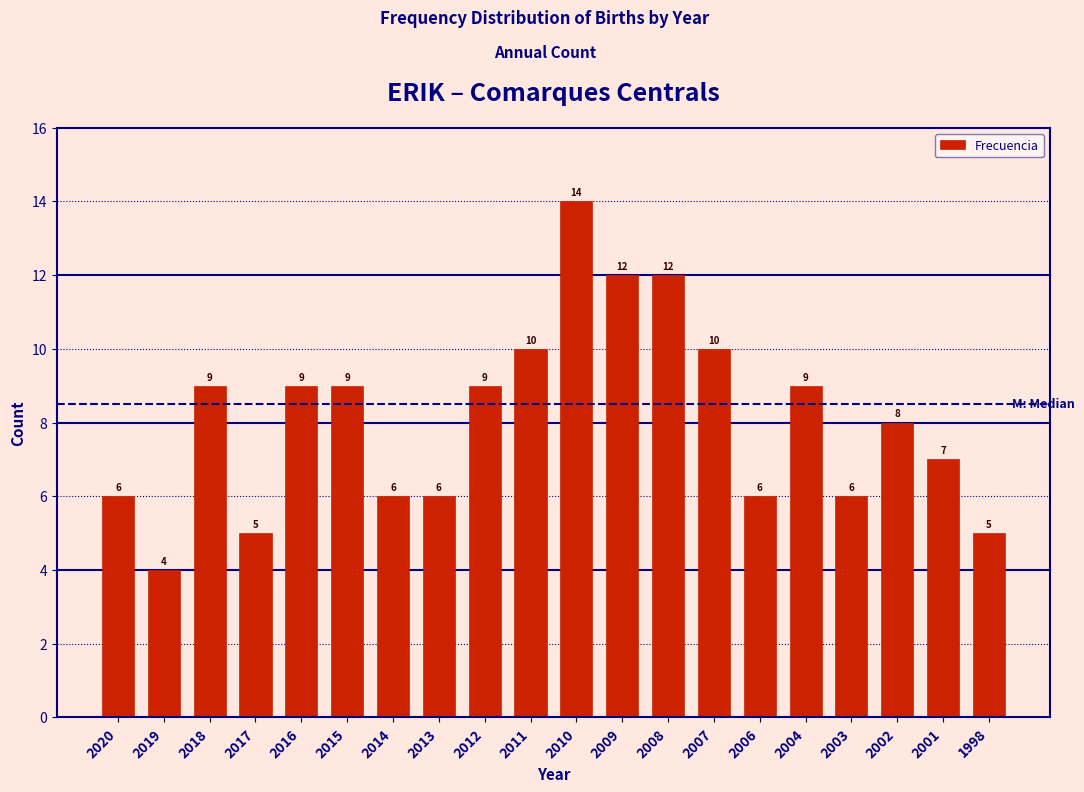

Reading left to right, what are all the values shown in this chart?

6	4	9	5	9	9	6	6	9	10	14	12	12	10	6	9	6	8	7	5